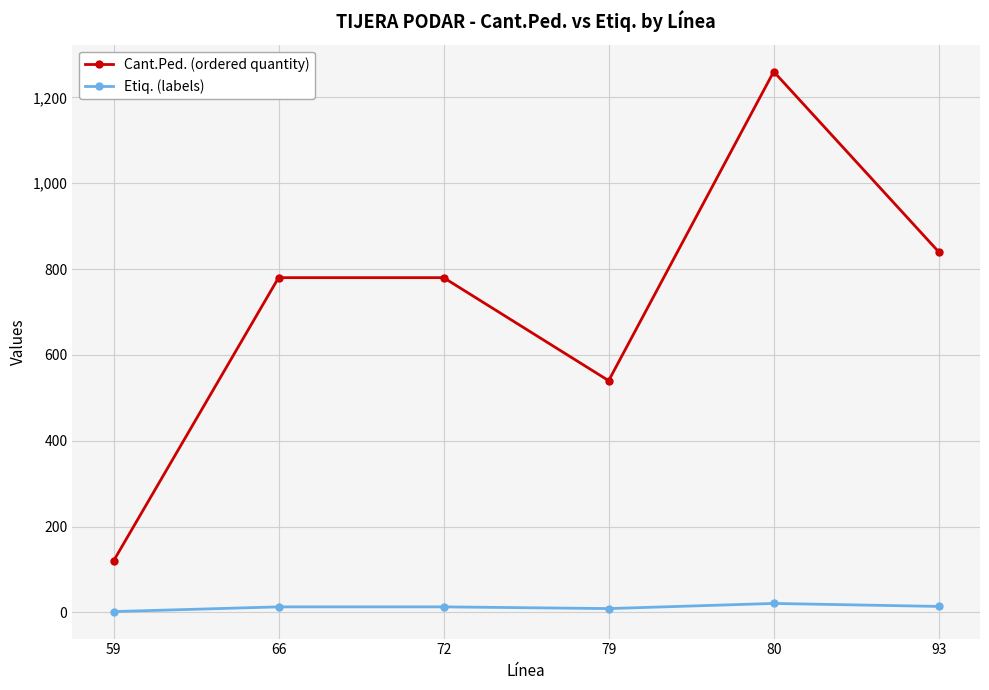

Which series has the largest total across all categories?

Cant.Ped. (ordered quantity)